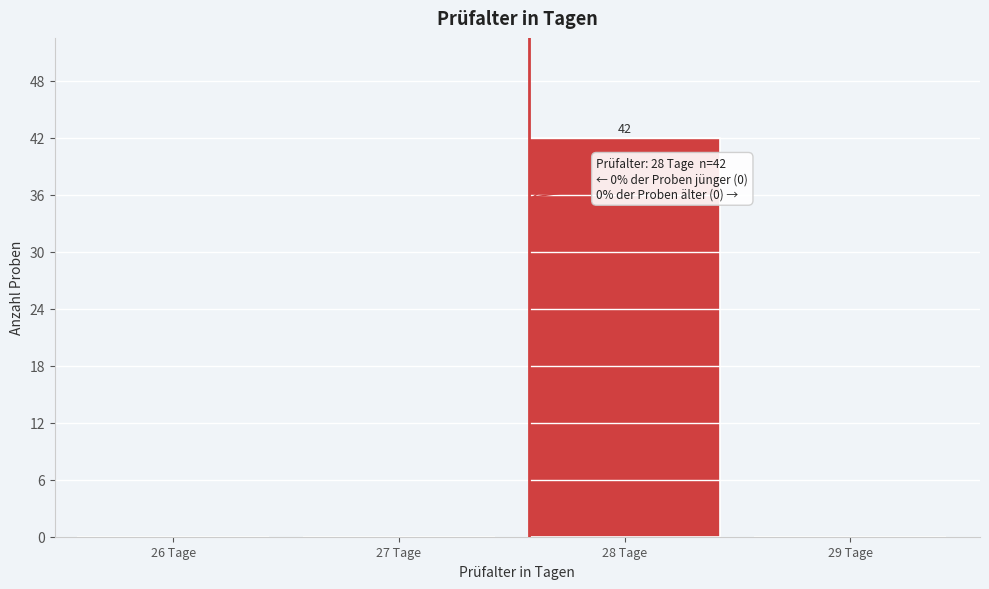

Reading left to right, transcribe all the data shown in this chart.

26 Tage=0	27 Tage=0	28 Tage=42	29 Tage=0